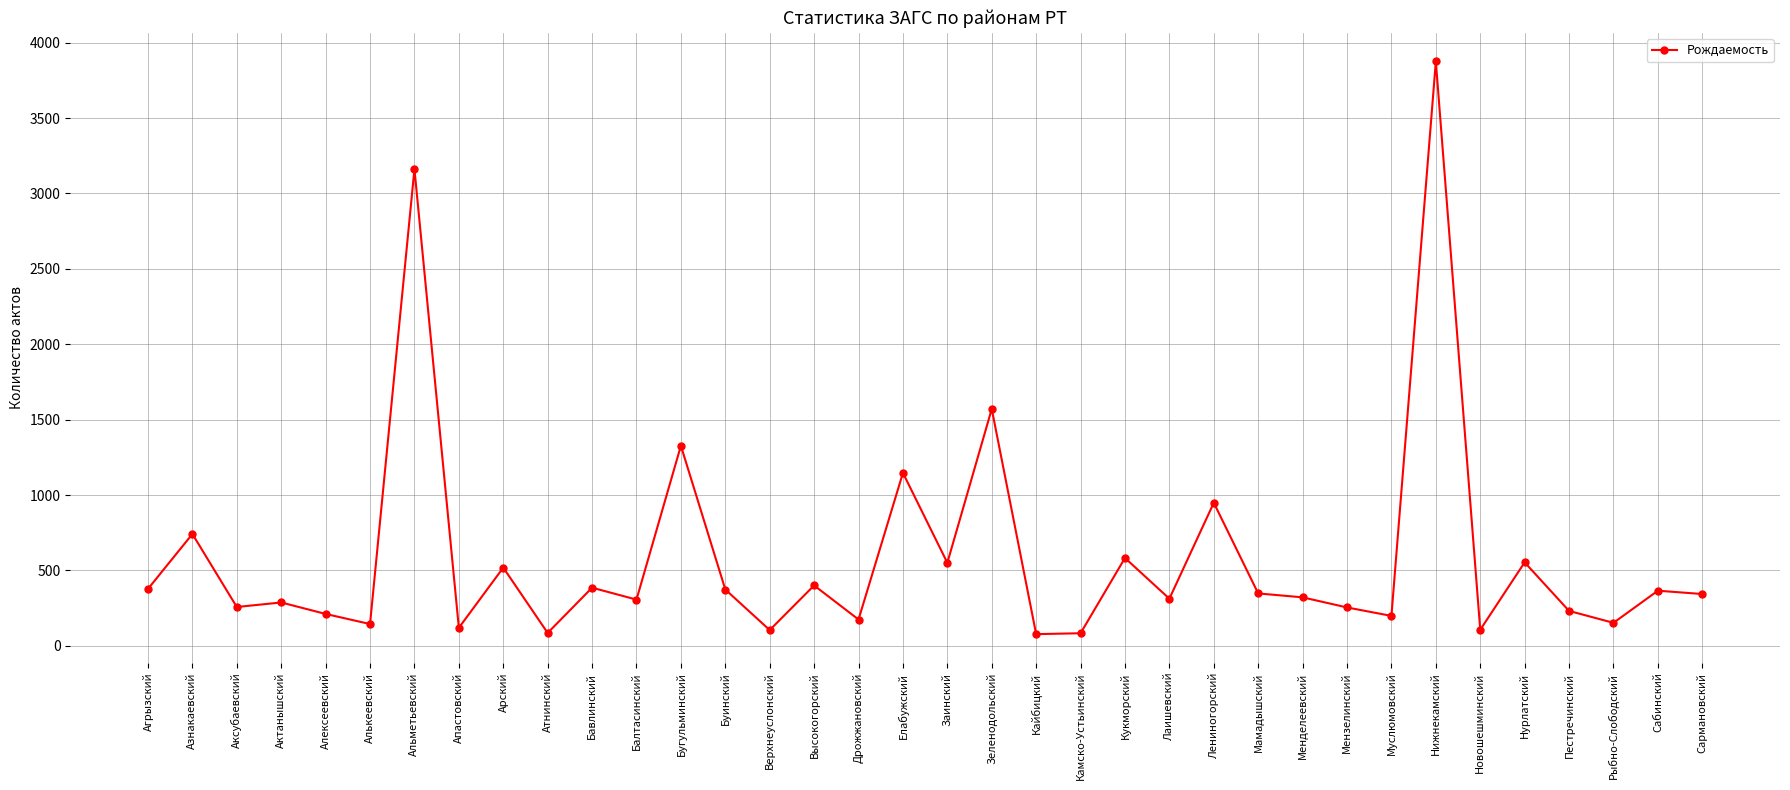

Which label corresponds to the largest value in the chart?

Нижнекамский